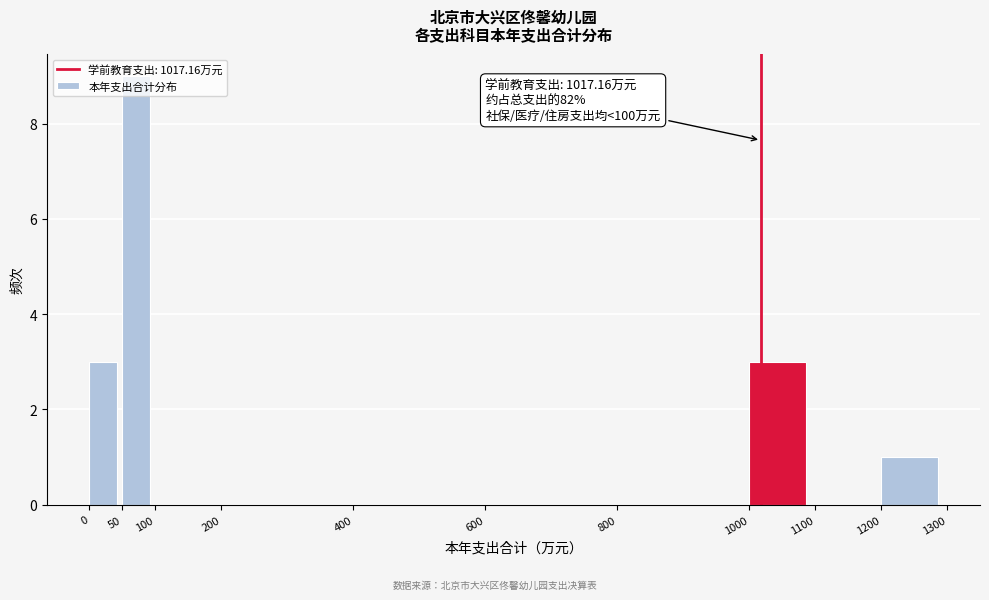

Over which range of the x-axis is the bar tallest?

50 to 100